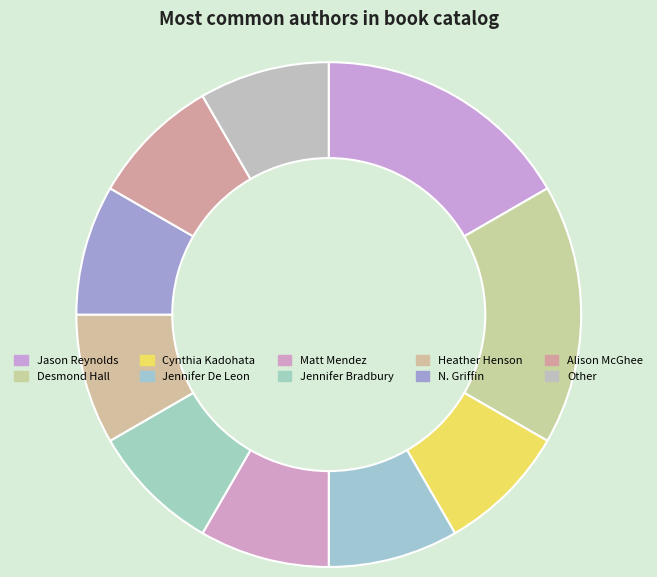

True or false: Jason Reynolds accounts for 25% of the total.

False